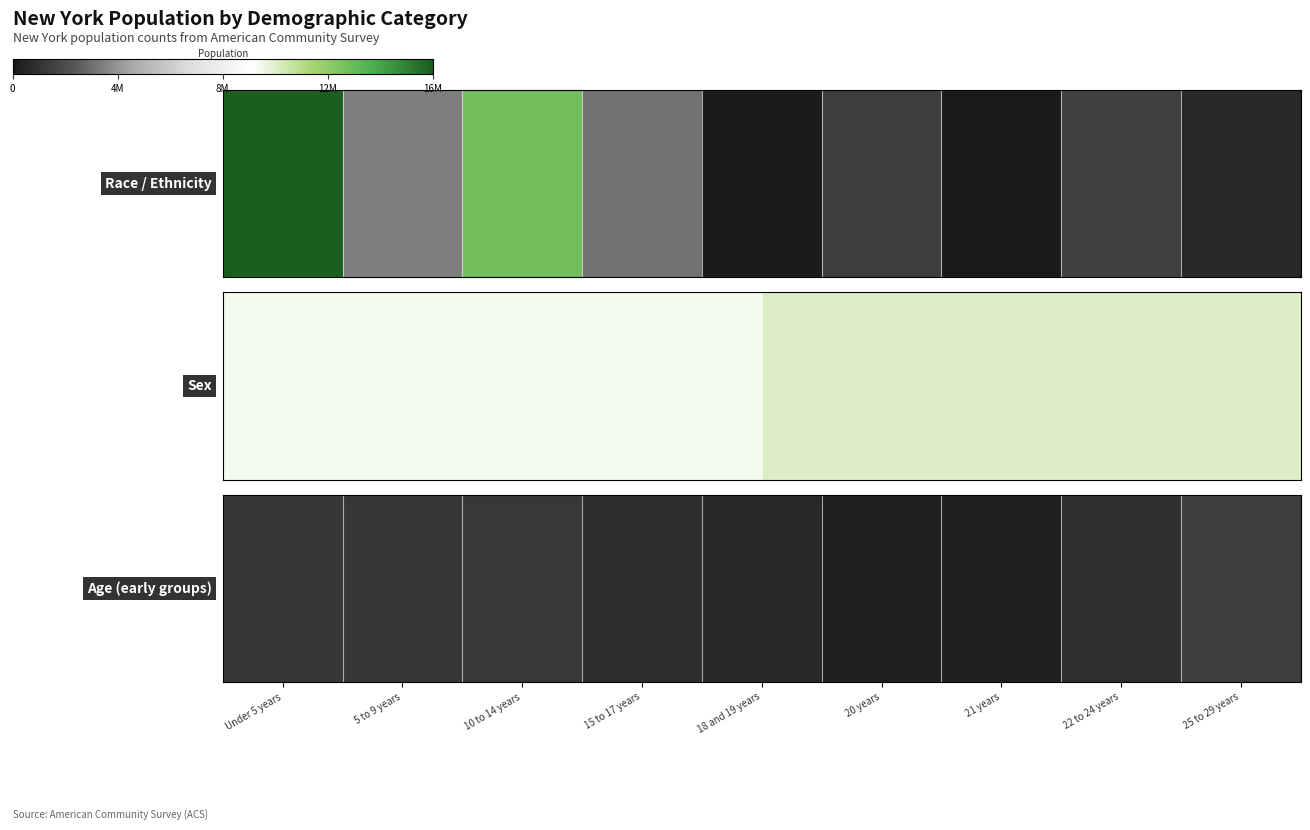

At which category is the sum across all series the highest?

25 to 29 years